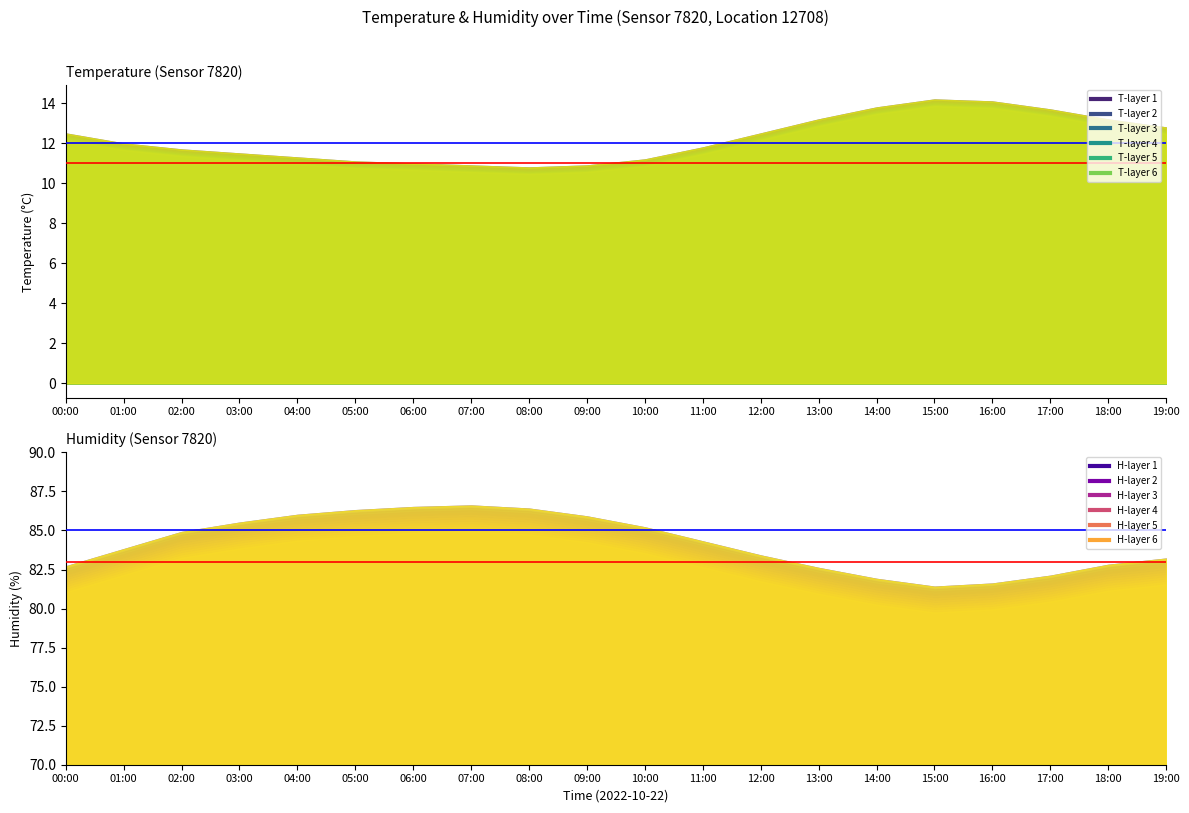

At how many categories does at least one series exceed 38?

20